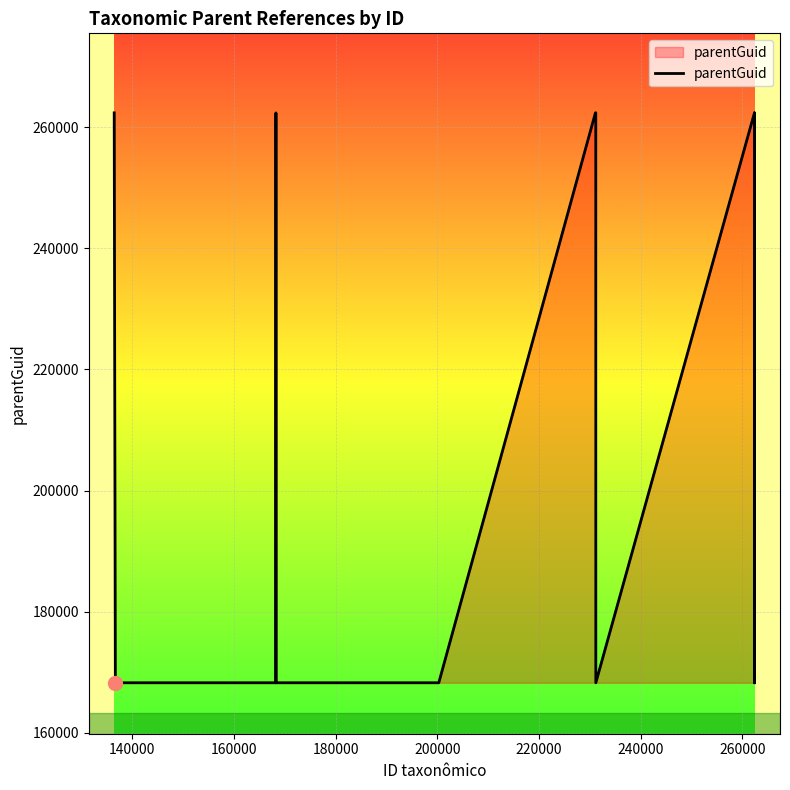

What is the minimum value shown in the chart?

168255